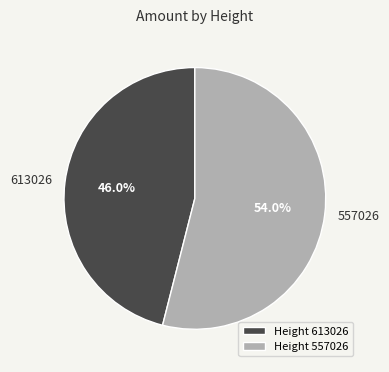

What percentage is NOT represented by 557026?

46.0%